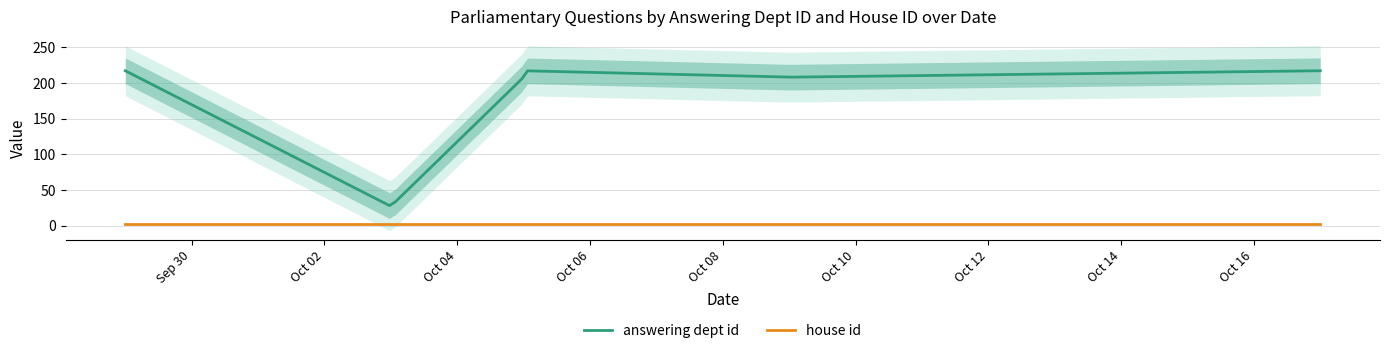

Which category has the highest value in the answering dept id series?

2023-10-17